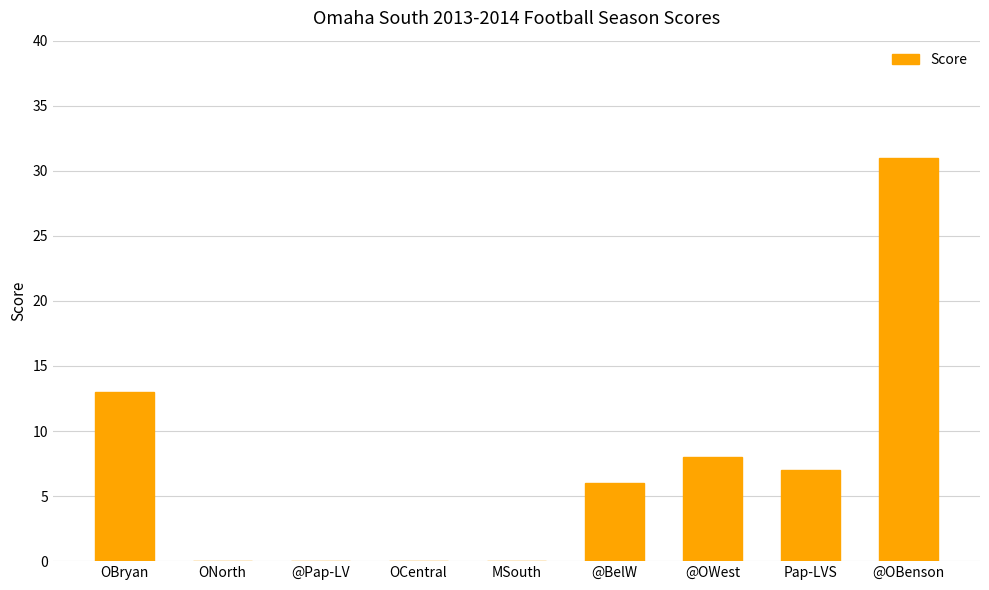

Is it true that the value at @OBenson is 31?

True